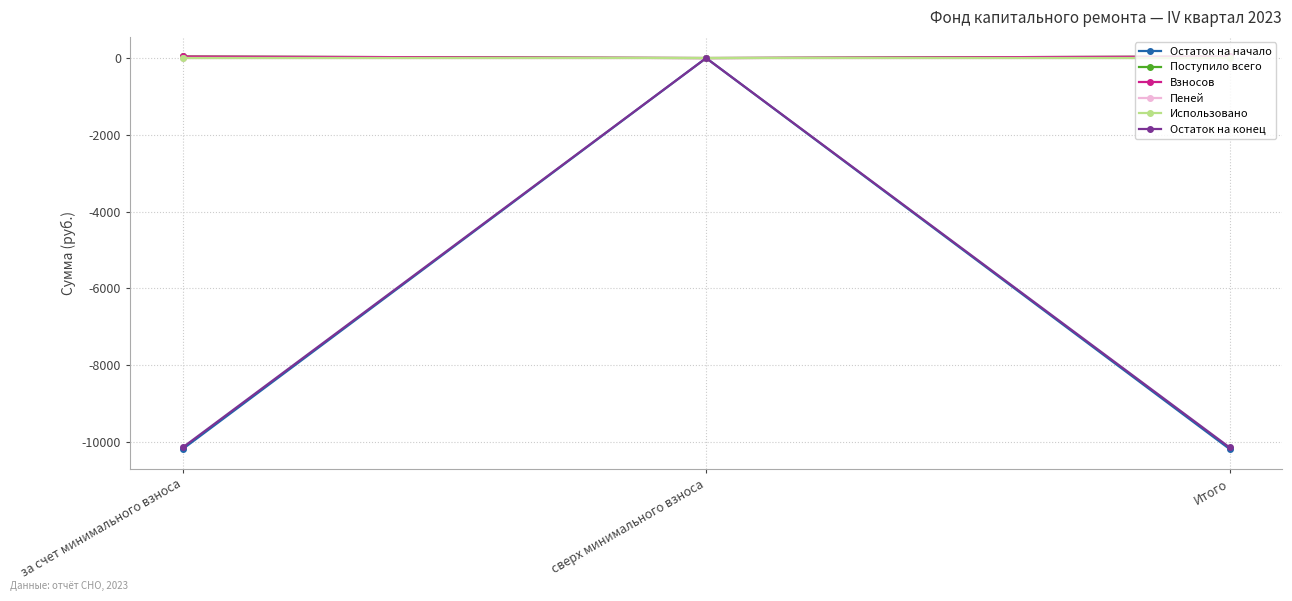

Does the chart have visible grid lines?

Yes